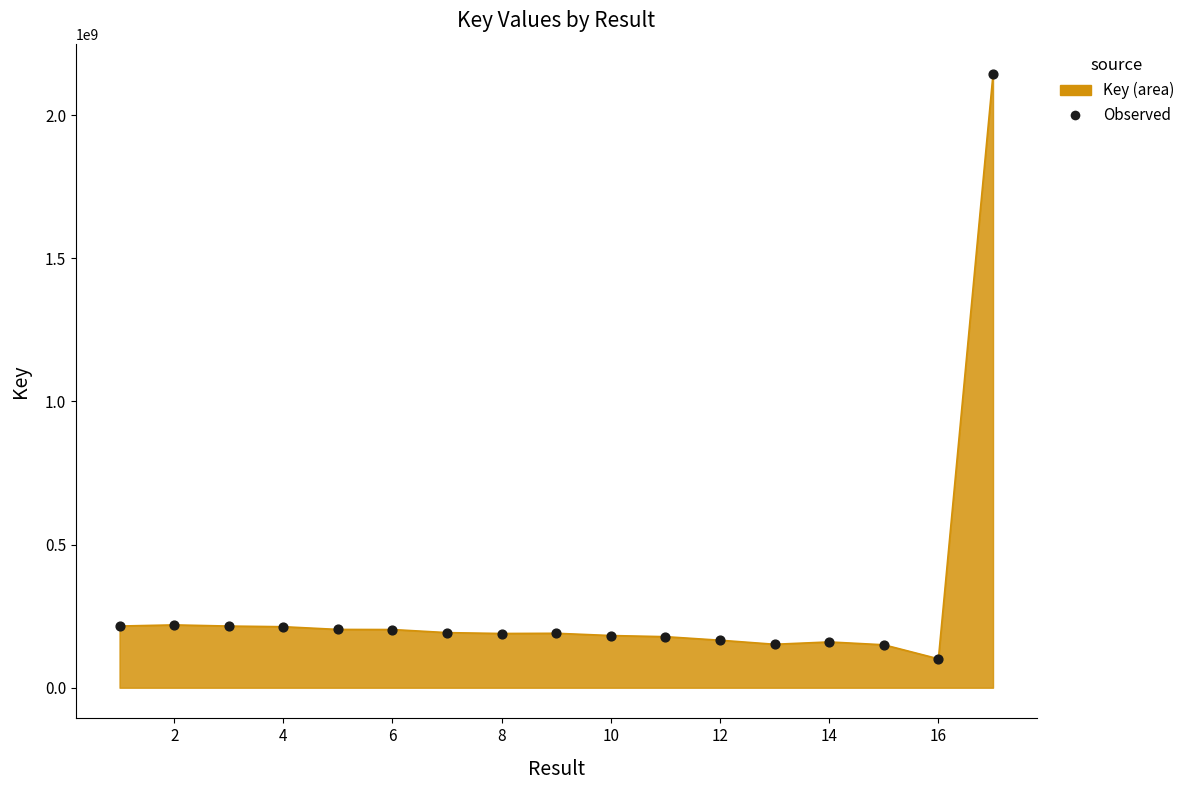

What is the smallest value displayed?

100936444